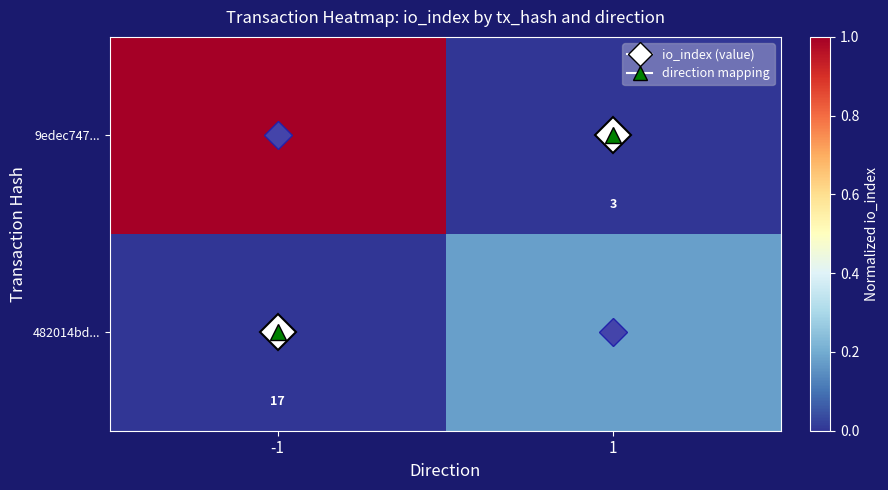

How many values in 9edec747... are above zero?

1